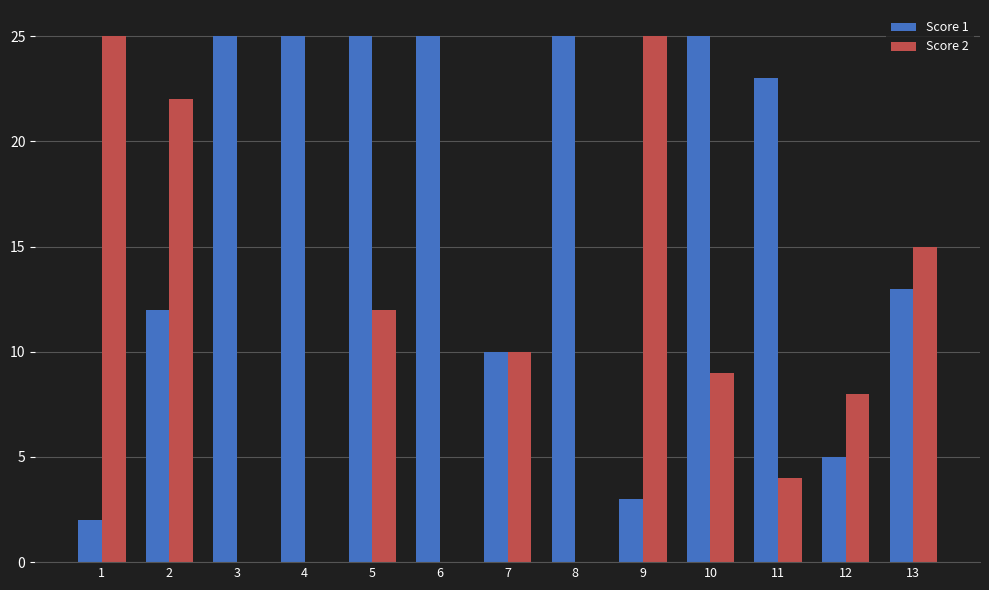

At which label does Score 1 first exceed 23?

3